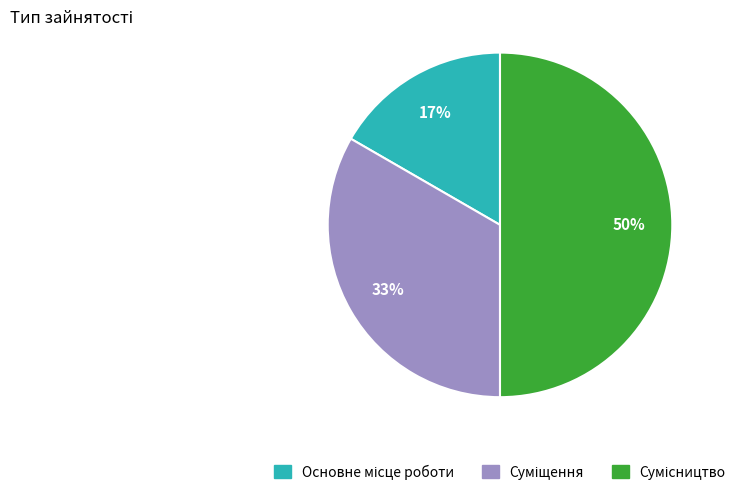

To the nearest percent, what is the difference between the largest and smallest slice percentages?

33%